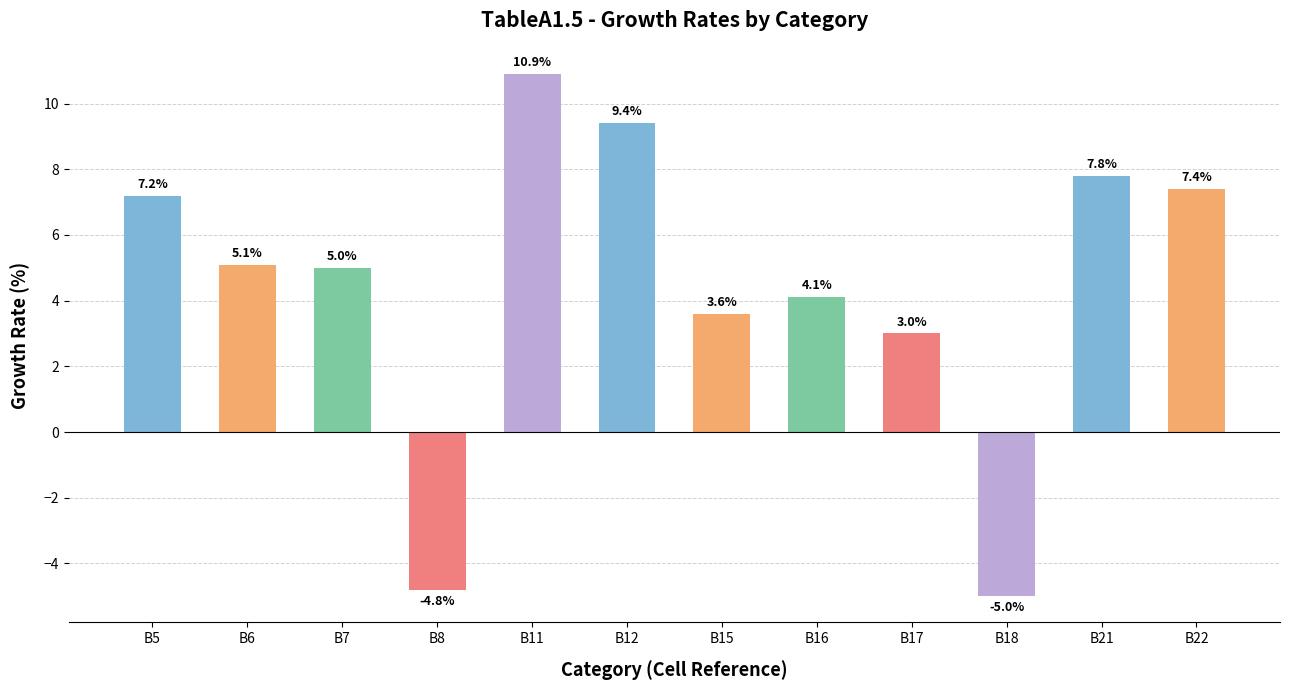

Is it true that the value at B22 is 7.4?

True